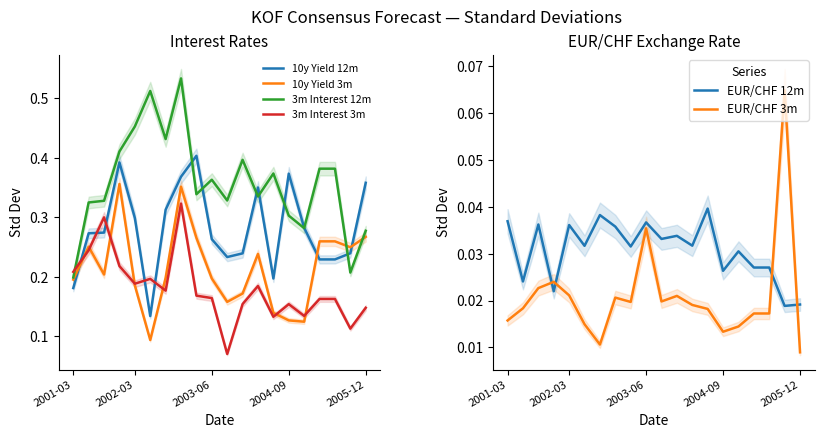

The 10y Yield 12m series shows 0.4 at 16. True or false?

False